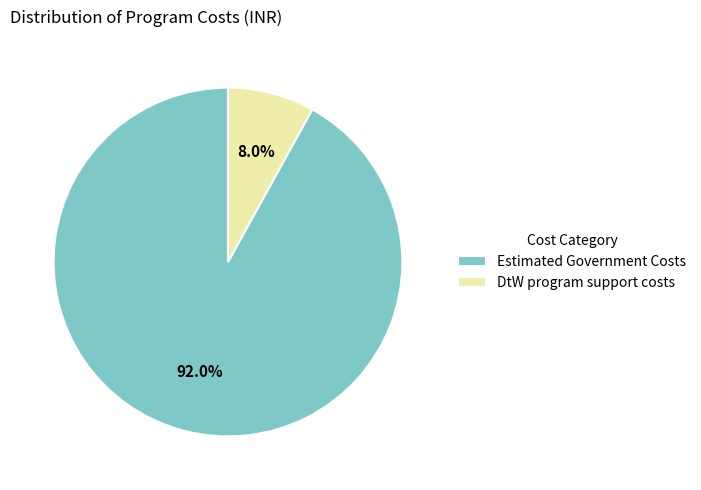

To the nearest percent, what portion does DtW program support costs represent?

8%